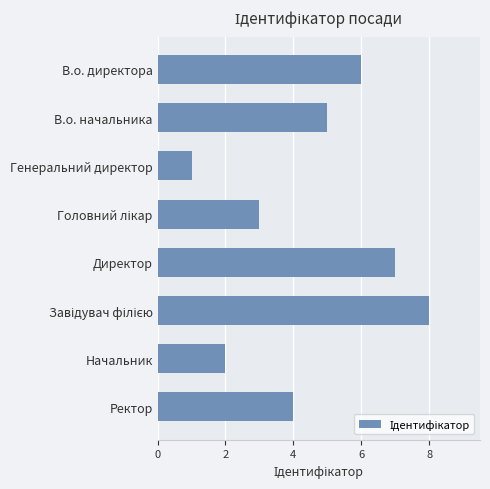

Count the number of categories in the chart.

8